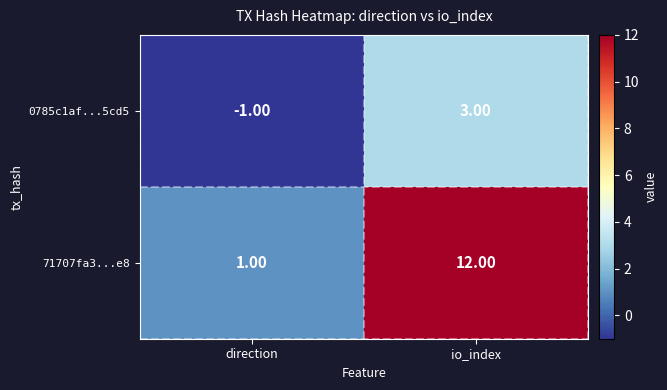

Count the number of data series in this chart.

2